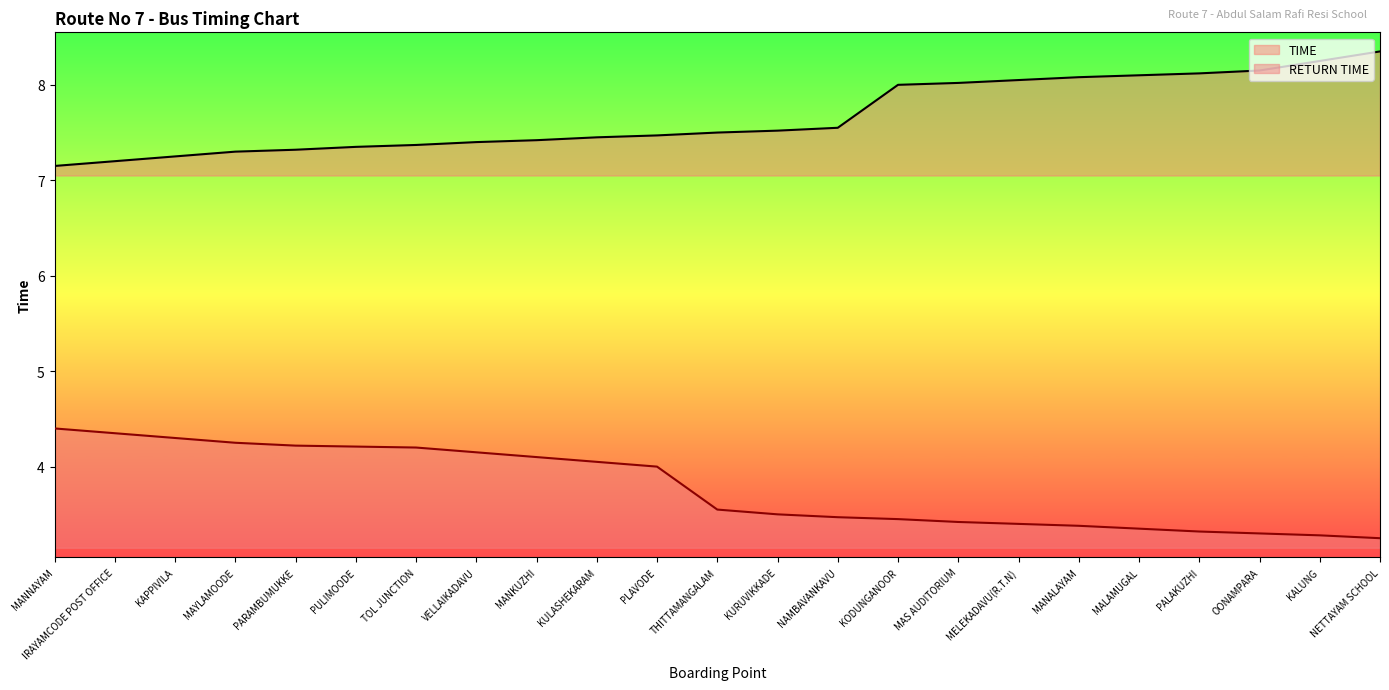

Reading right to left, transcribe all the data shown in this chart.

TIME: NETTAYAM SCHOOL=8.3	KALUNG=8.2	OONAMPARA=8.2	PALAKUZHI=8.1	MALAMUGAL=8.1	MANALAYAM=8.1	MELEKADAVU(R.T.N)=8.1	MAS AUDITORIUM=8.0	KODUNGANOOR=8.0	NAMBAVANKAVU=7.5	KURUVIKKADE=7.5	THITTAMANGALAM=7.5	PLAVODE=7.5	KULASHEKARAM=7.5	MANKUZHI=7.4	VELLAIKADAVU=7.4	TOL JUNCTION=7.4	PULIMOODE=7.3	PARAMBUMUKKE=7.3	MAYLAMOODE=7.3	KAPPIVILA=7.2	IRAYAMCODE POST OFFICE=7.2	MANNAYAM=7.2
RETURN TIME: NETTAYAM SCHOOL=3.2	KALUNG=3.3	OONAMPARA=3.3	PALAKUZHI=3.3	MALAMUGAL=3.4	MANALAYAM=3.4	MELEKADAVU(R.T.N)=3.4	MAS AUDITORIUM=3.4	KODUNGANOOR=3.5	NAMBAVANKAVU=3.5	KURUVIKKADE=3.5	THITTAMANGALAM=3.5	PLAVODE=4.0	KULASHEKARAM=4.0	MANKUZHI=4.1	VELLAIKADAVU=4.2	TOL JUNCTION=4.2	PULIMOODE=4.2	PARAMBUMUKKE=4.2	MAYLAMOODE=4.2	KAPPIVILA=4.3	IRAYAMCODE POST OFFICE=4.3	MANNAYAM=4.4